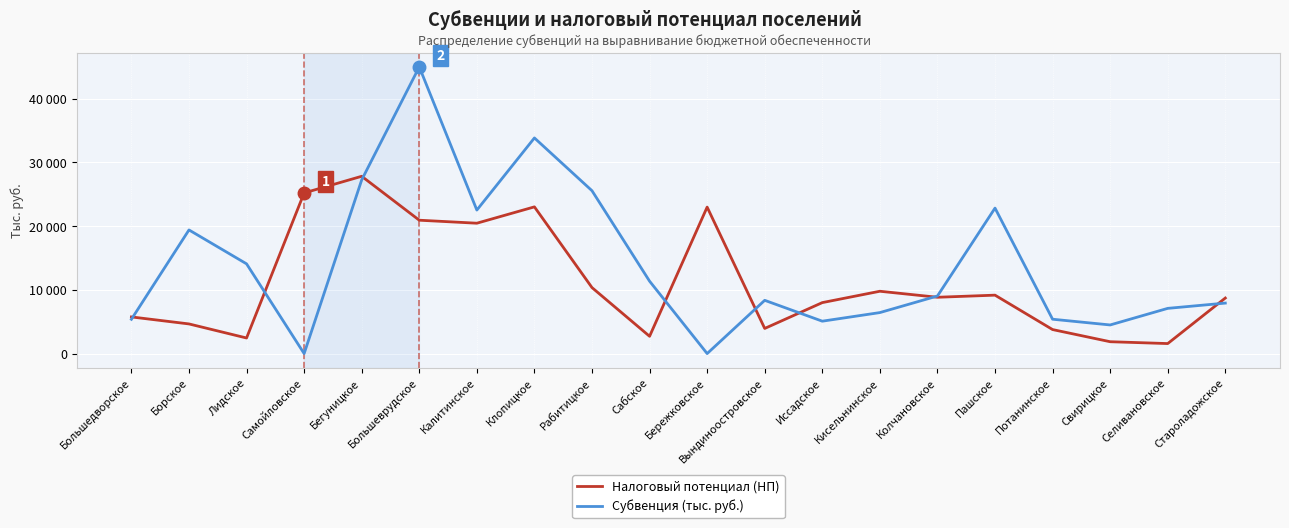

What are all the series names shown in the legend?

Налоговый потенциал (НП), Субвенция (тыс. руб.)